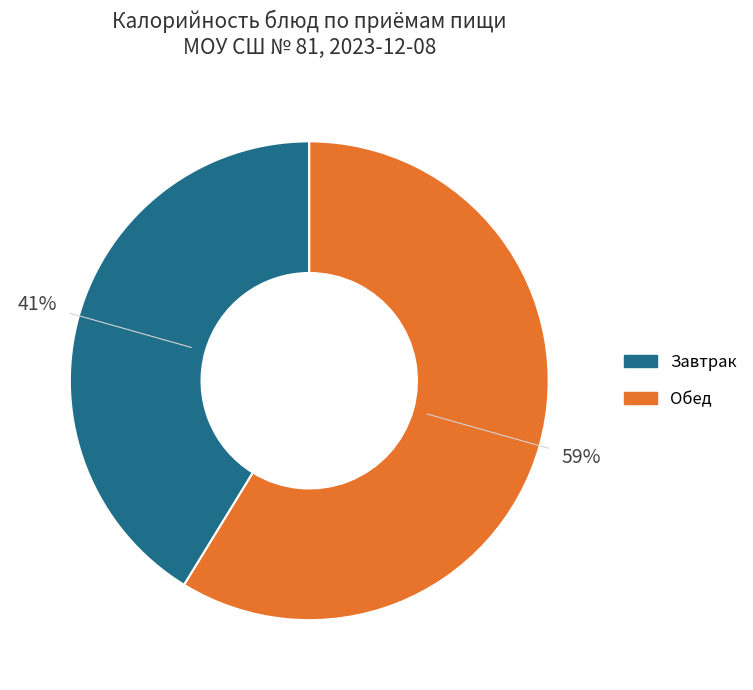

To the nearest percent, what is the average slice percentage?

50%